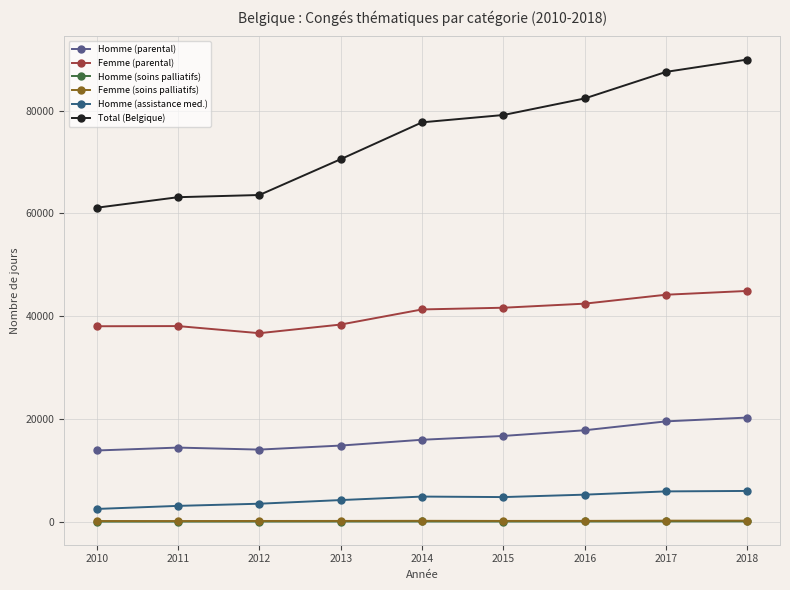

True or false: Homme (parental) and Homme (soins palliatifs) cross at least once.

False